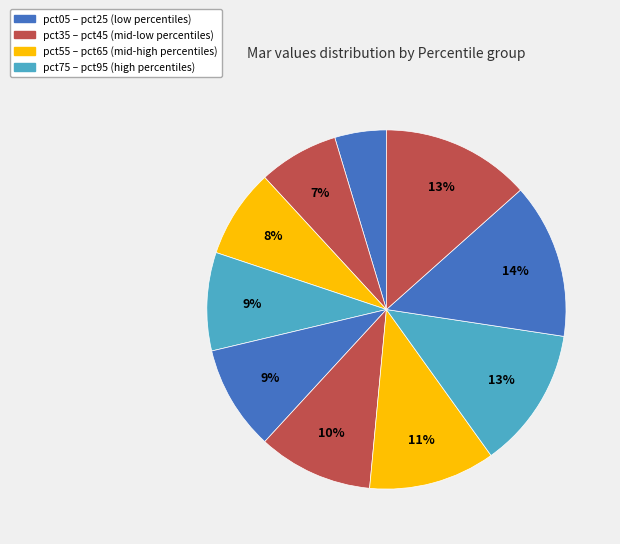

Is there a majority slice in this chart?

No